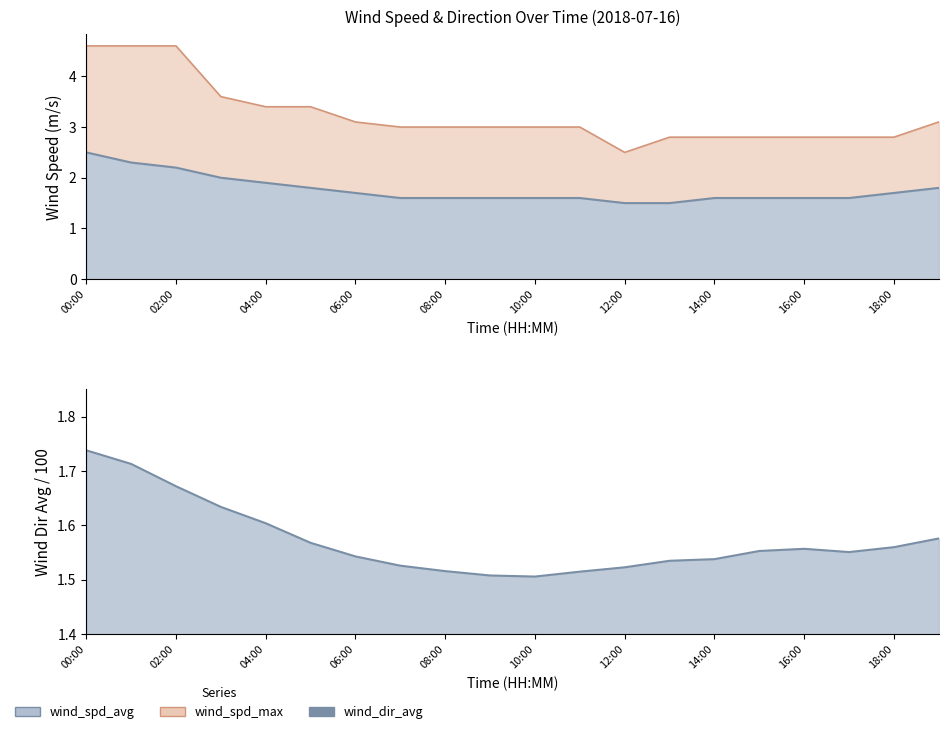

What is the sum of the wind_spd_avg values at 04:00 and 05:00?

3.7